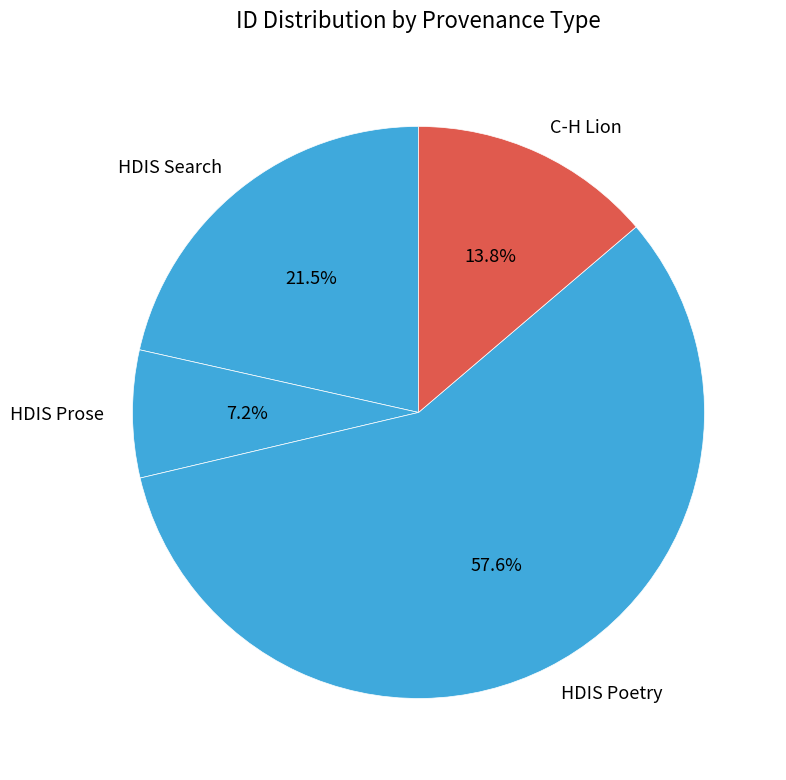

Is there a majority slice in this chart?

Yes